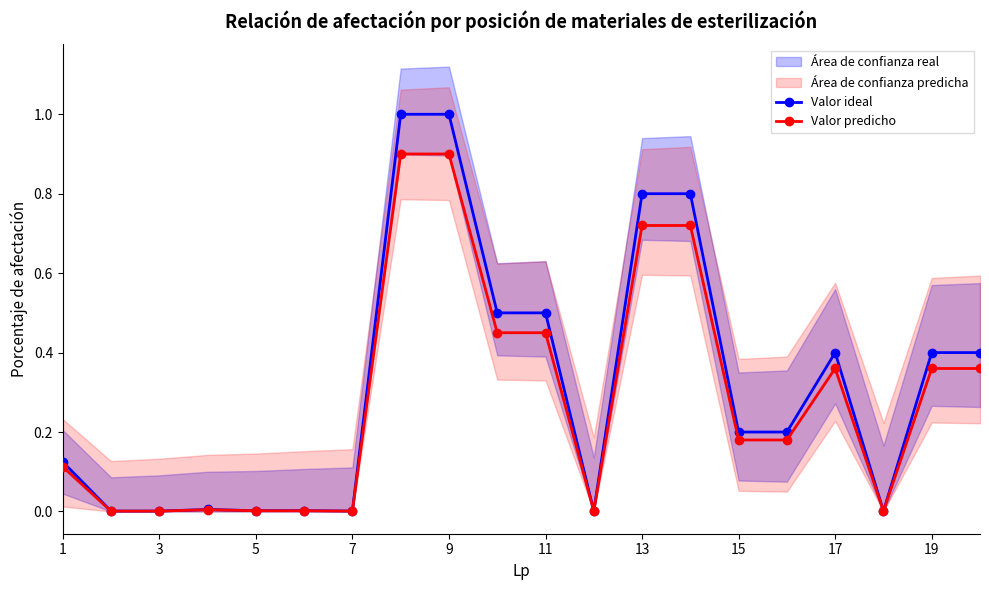

What is the sum of the Valor ideal values at 5 and 19?

0.4